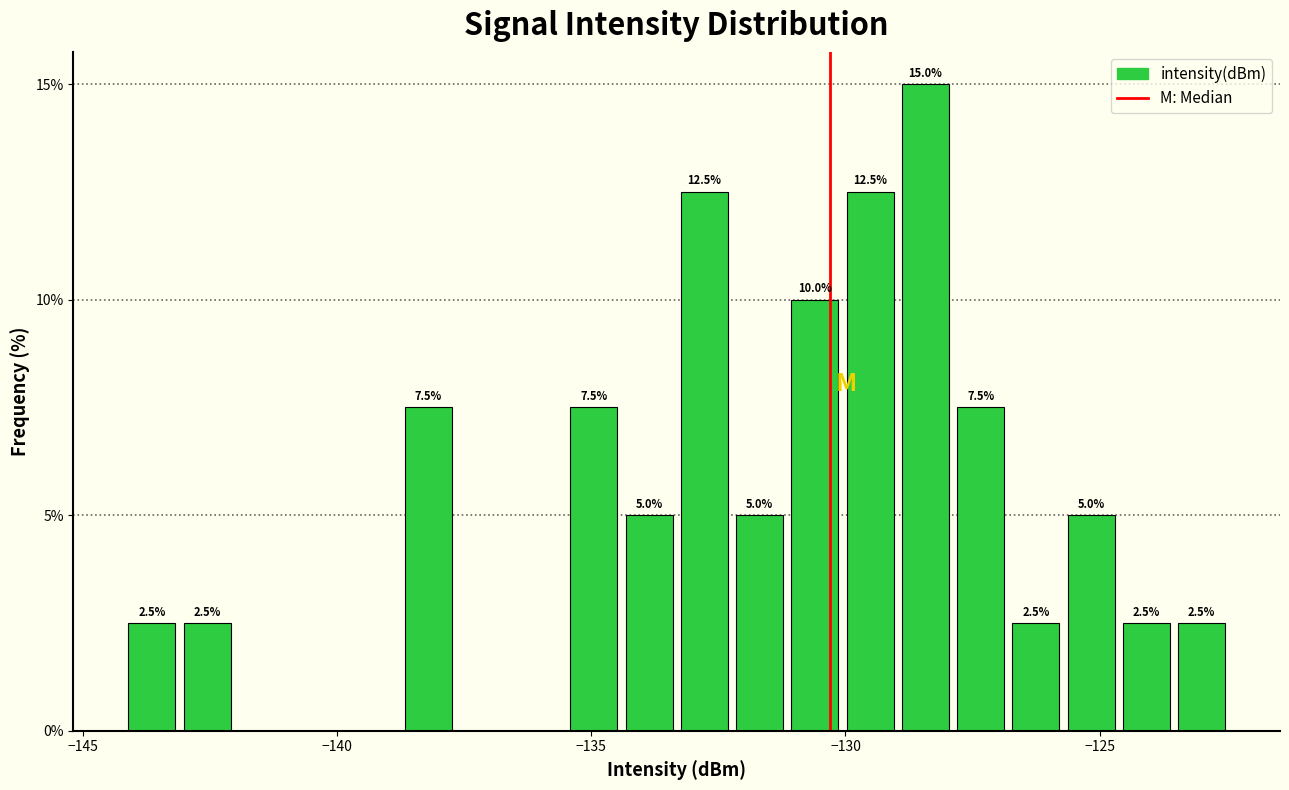

Read against the x-axis, roughly where is the centre of the tallest bar?

-128.5